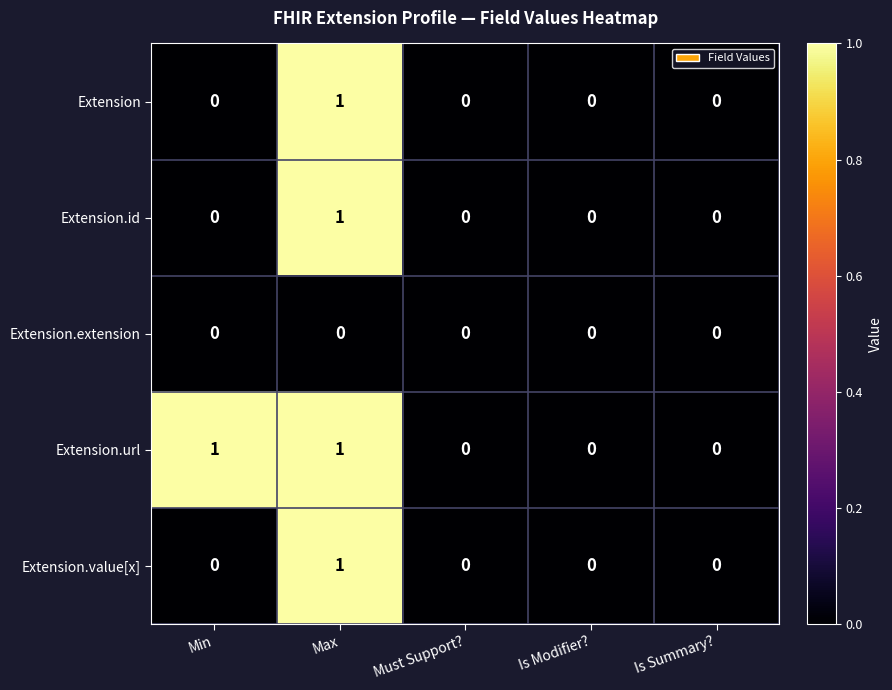

Which category has the highest value in the Extension series?

Max